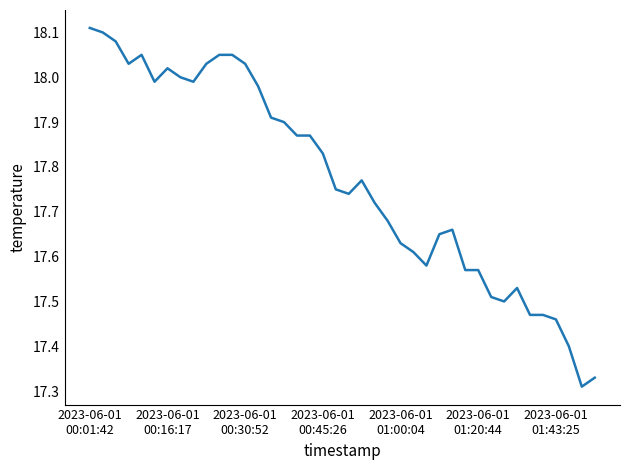

How many lines are shown in the chart?

1